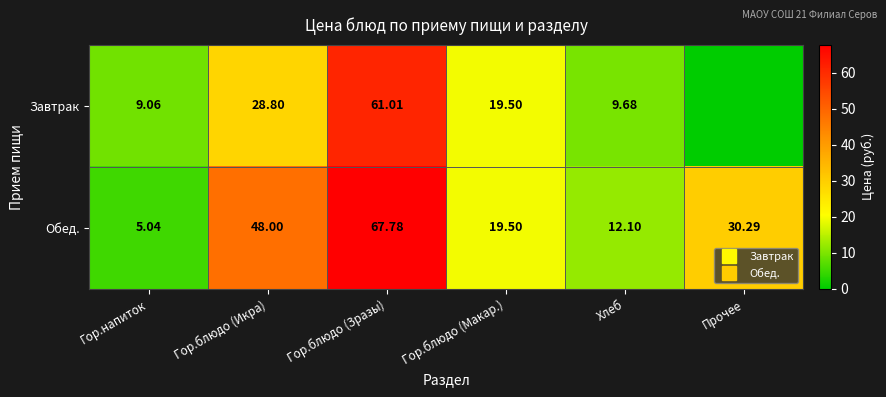

True or false: Обед. has a value of 48.0 at Гор.блюдо (Икра).

True